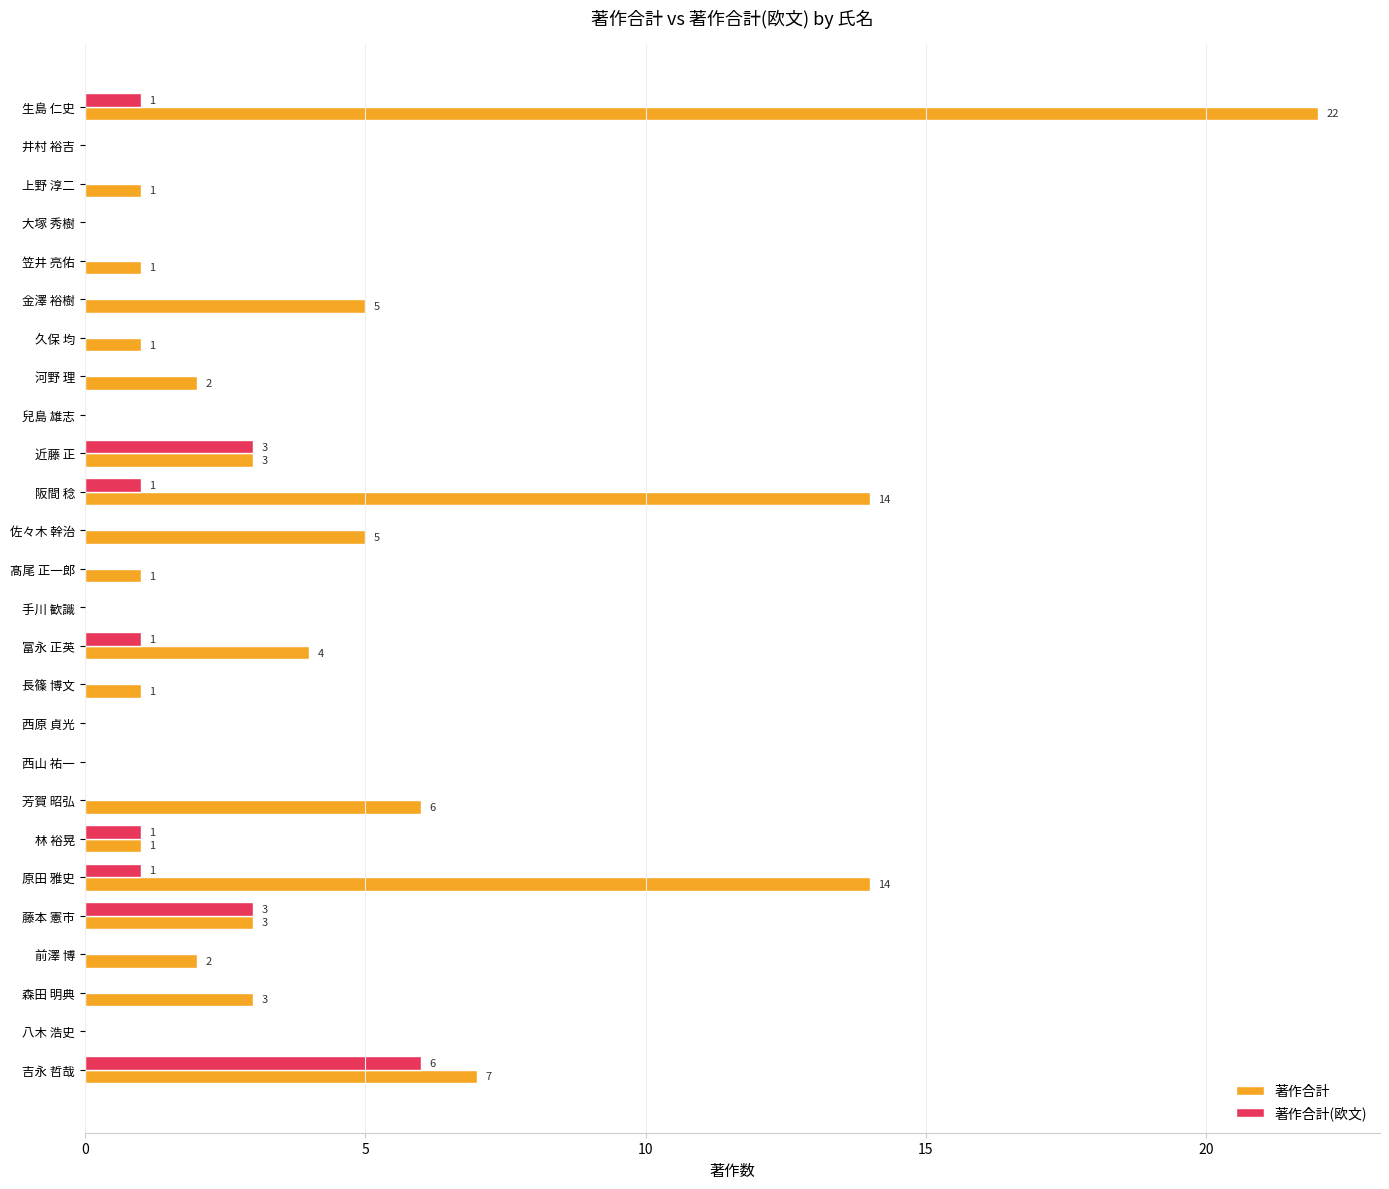

What is the sum of all 著作合計 values?

96